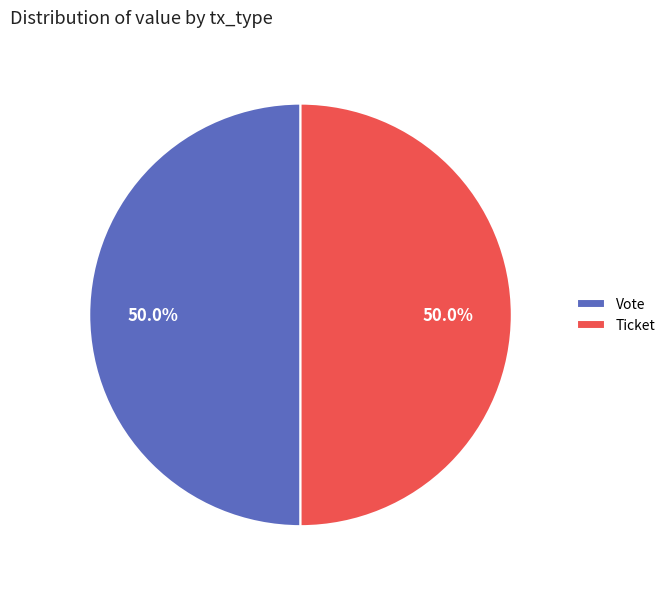

How much of the chart is everything except Vote?

50.0%